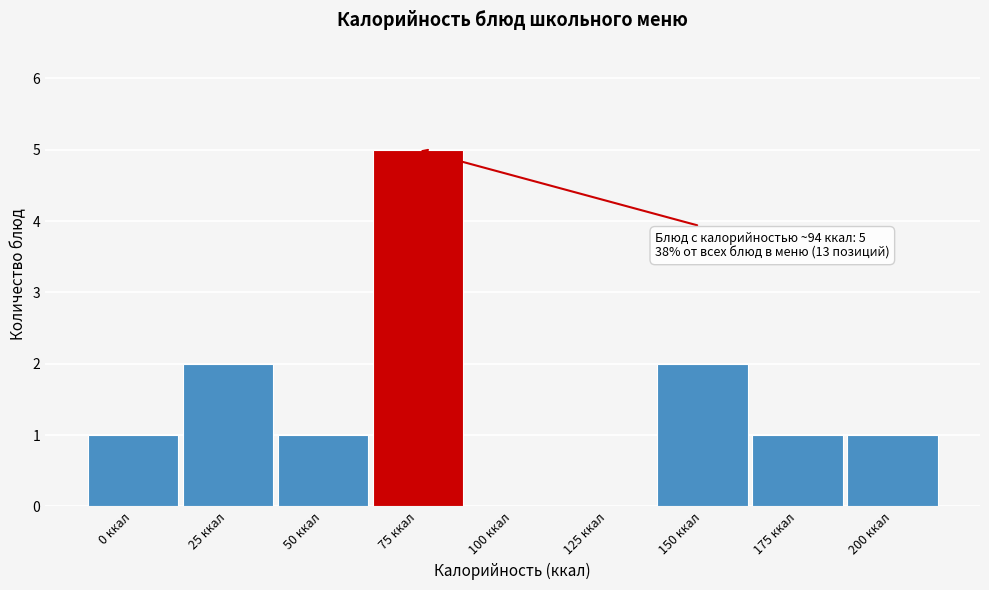

Reading left to right, transcribe all the data shown in this chart.

0 ккал=1	25 ккал=2	50 ккал=1	75 ккал=5	100 ккал=0	125 ккал=0	150 ккал=2	175 ккал=1	200 ккал=1